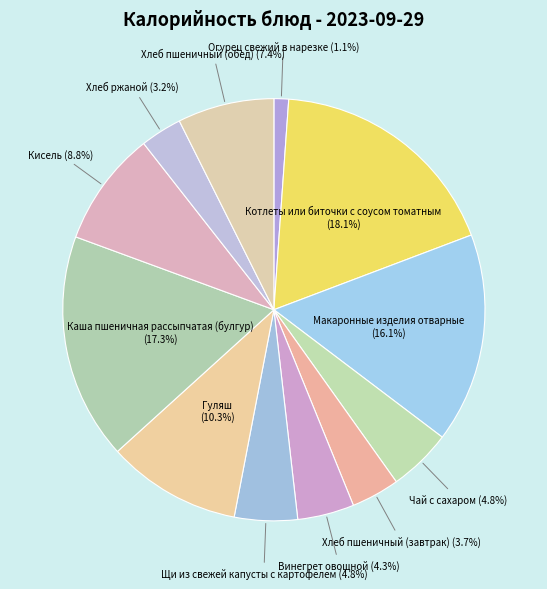

Is it true that Огурец свежий в нарезке is 1% of the pie?

True